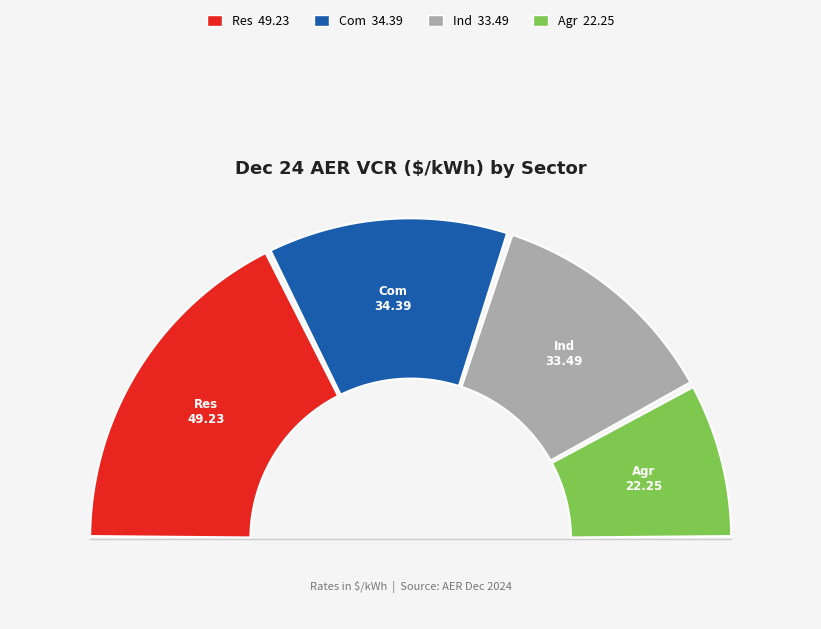

Is there a majority slice in this chart?

No